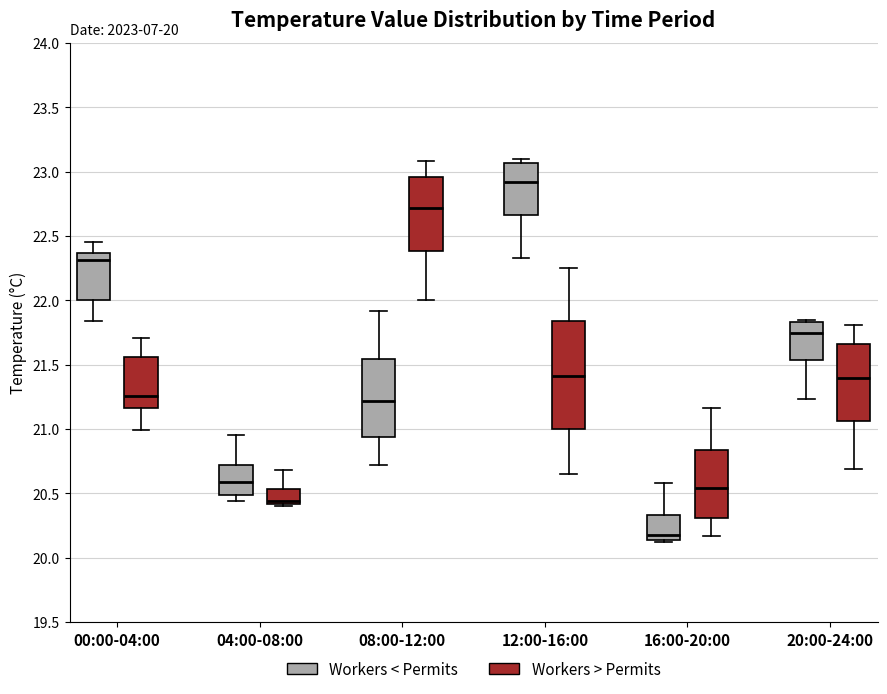

Which box has the lowest median line?

16:00-20:00 (Workers < Permits)